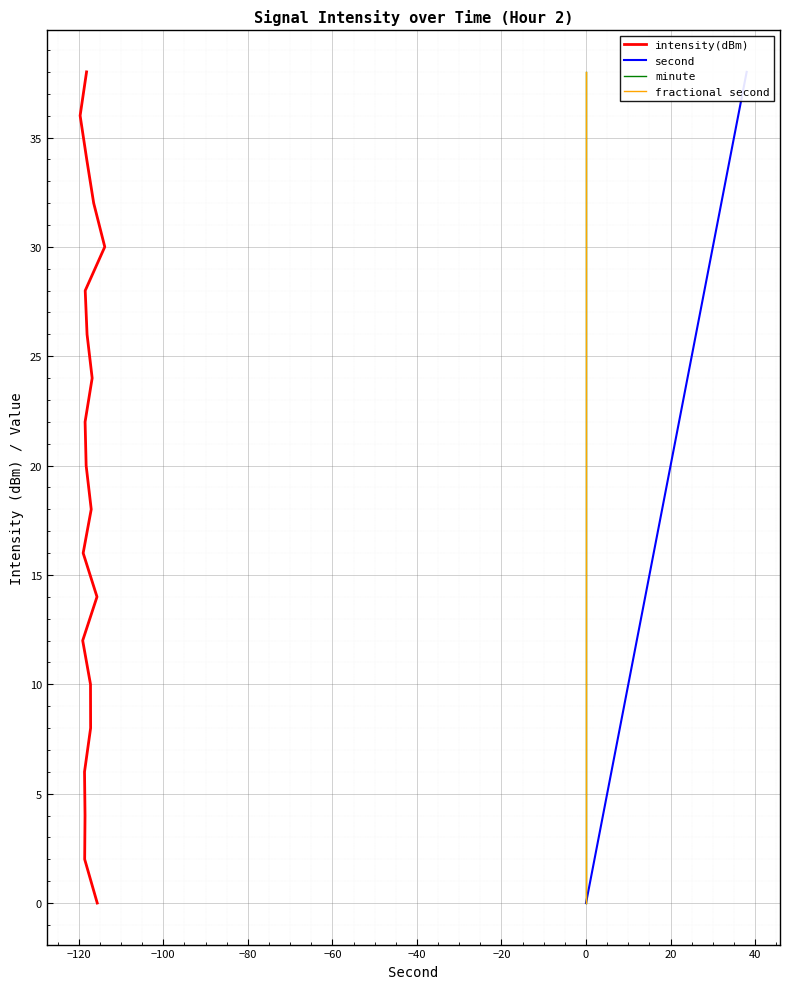

What is the difference between the maximum and second lowest values in the minute series?

36